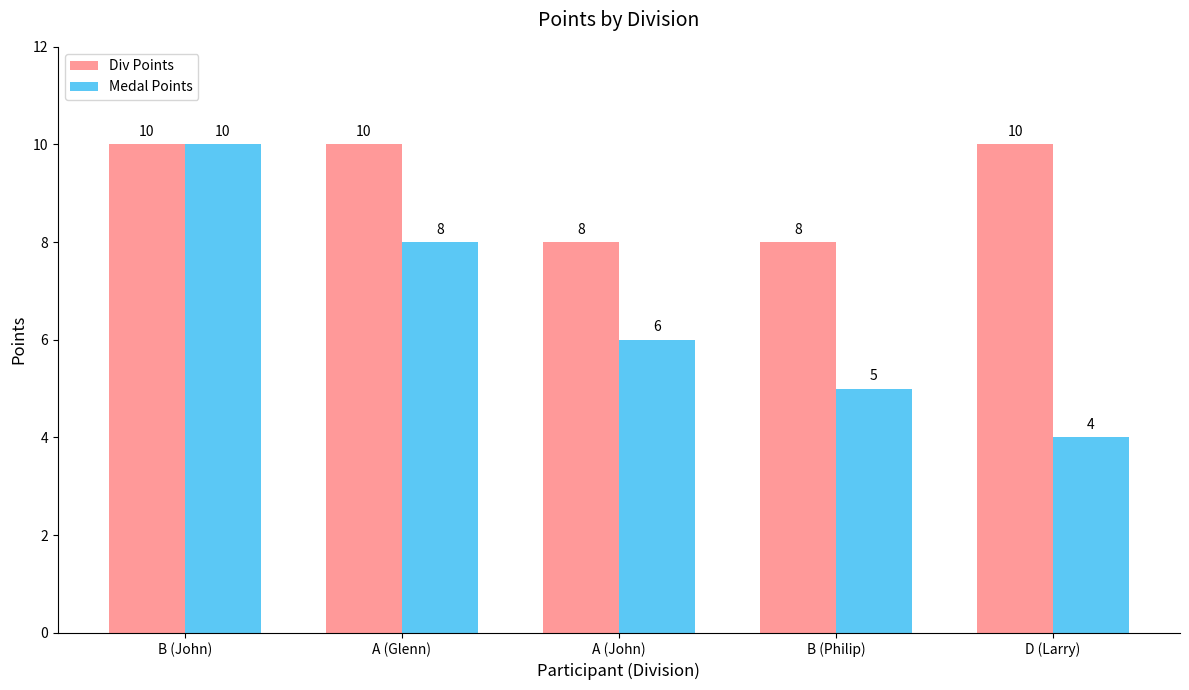

True or false: Div Points has a value of 13 at B (Philip).

False